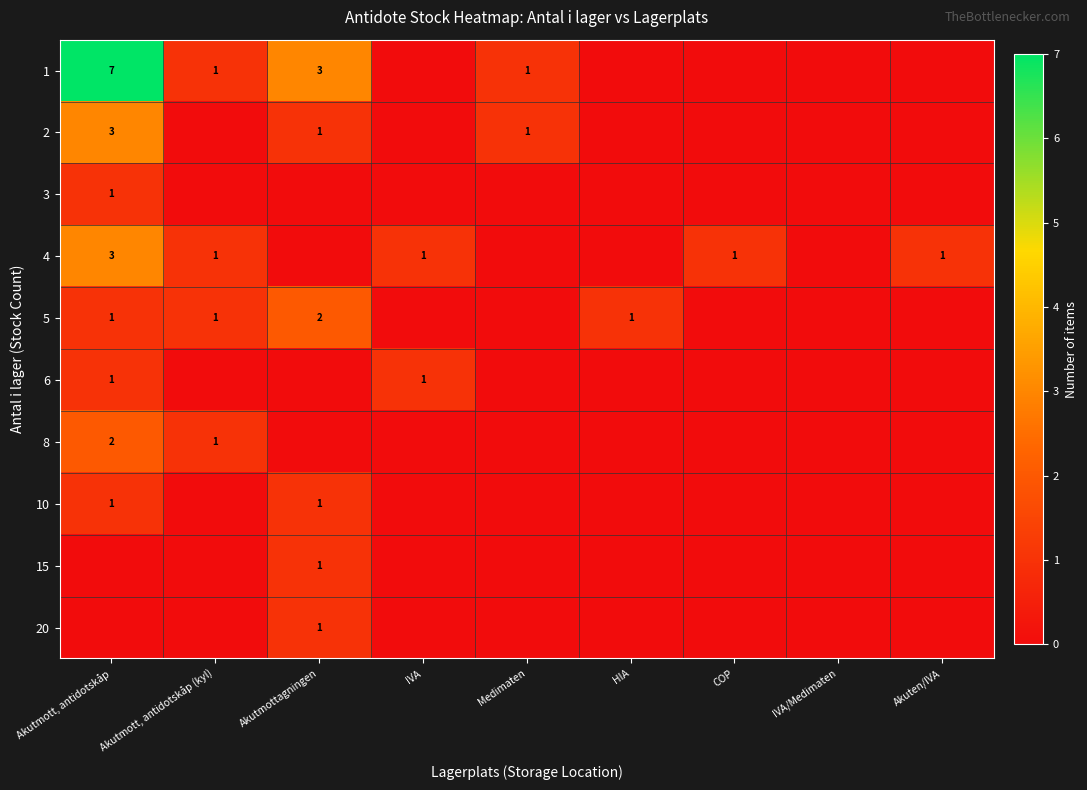

Between IVA and Akuten/IVA, which is larger?

IVA